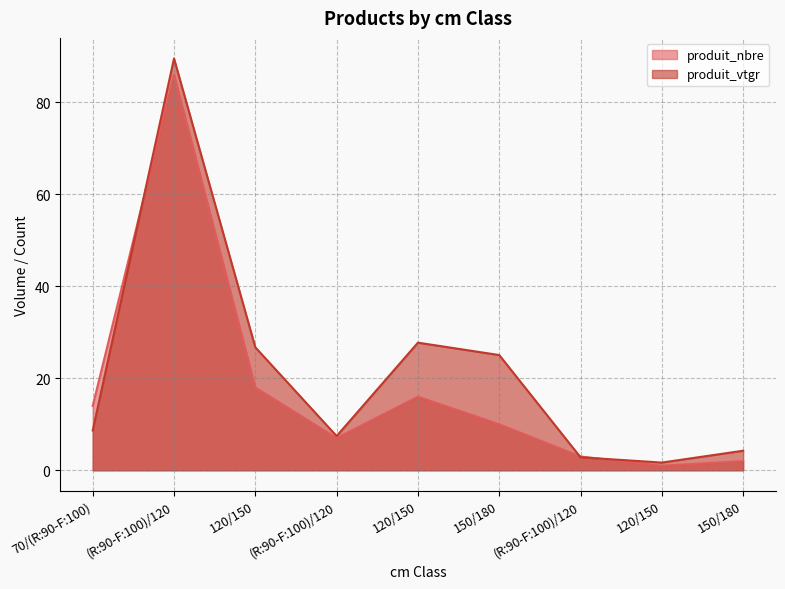

Which series ends up on top after the final intersection of produit_nbre and produit_vtgr?

produit_vtgr